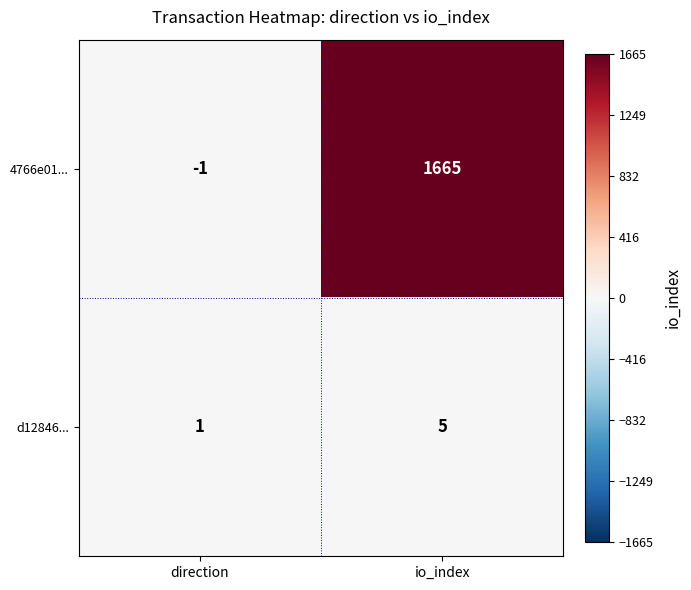

What is the difference between the maximum and minimum values in the 4766e01... series?

1666